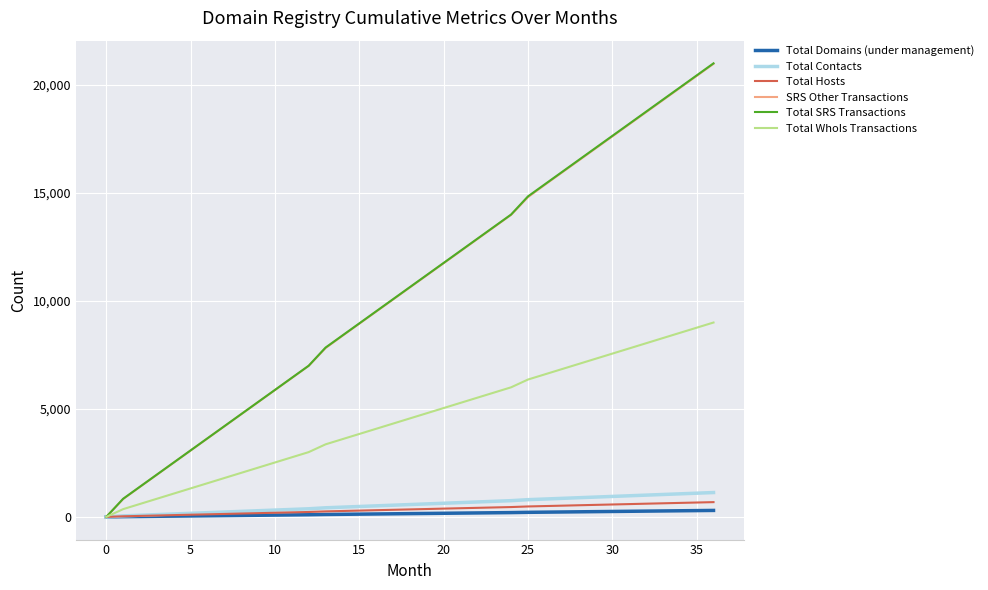

How many lines are shown in the chart?

6